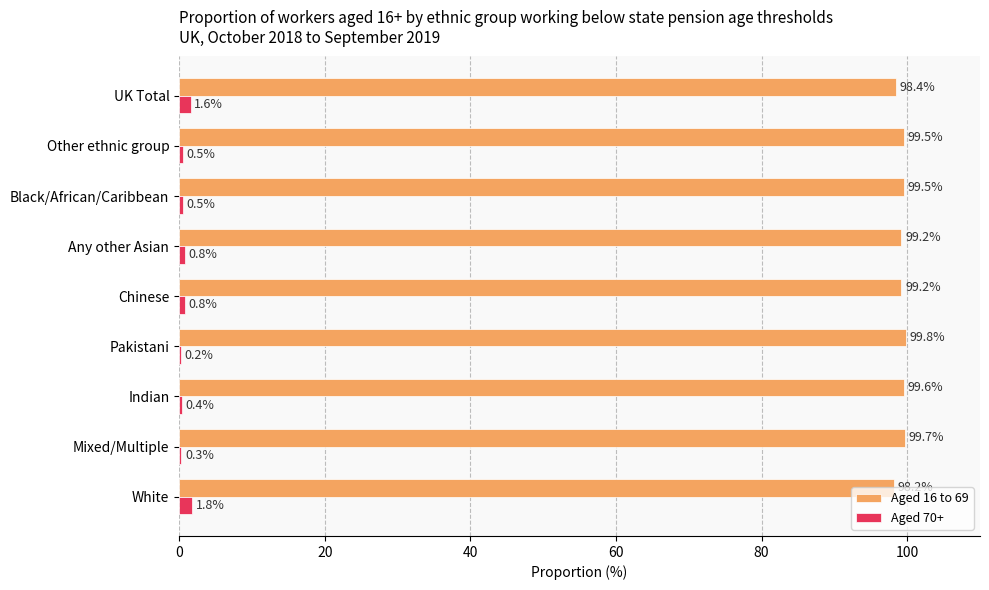

Which series has the largest total across all categories?

Aged 16 to 69